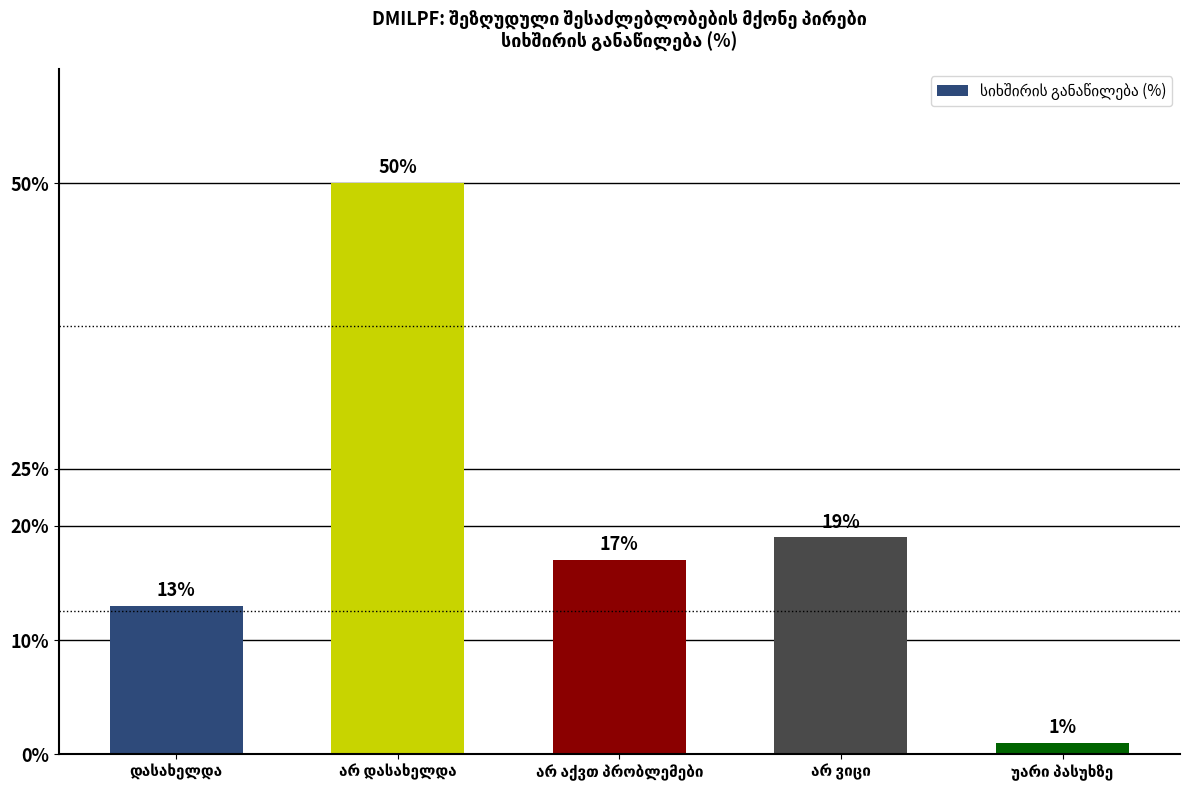

Does the chart contain stacked bars?

No